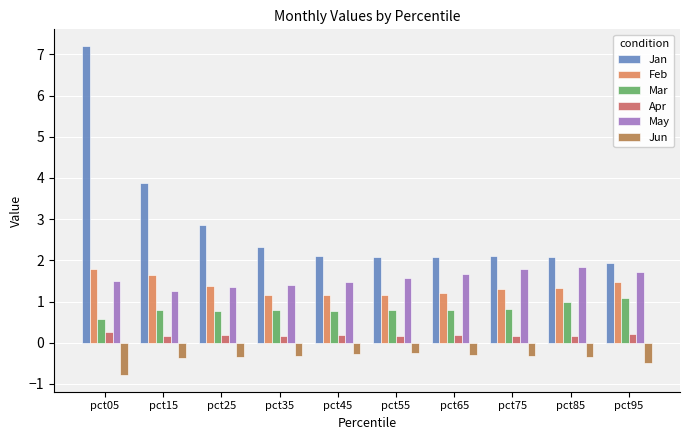

Where does the Jan series first go above 2?

pct05